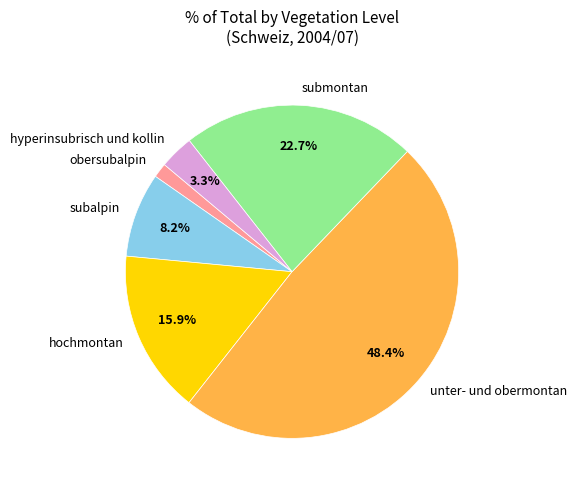

What is the total percentage of hochmontan and hyperinsubrisch und kollin?

19.2%